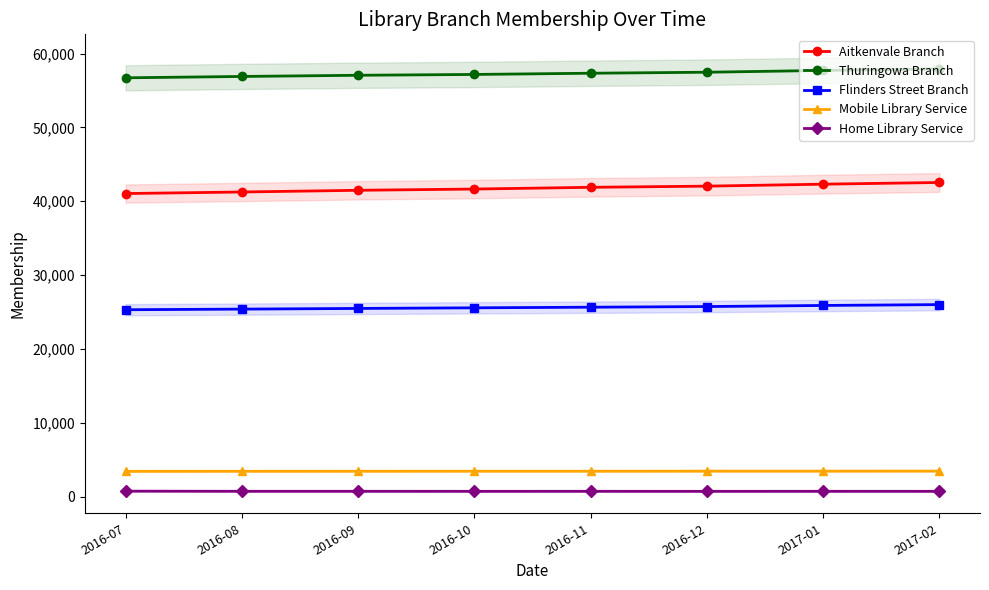

Between 2016-09 and 2016-07, which is larger?

2016-09